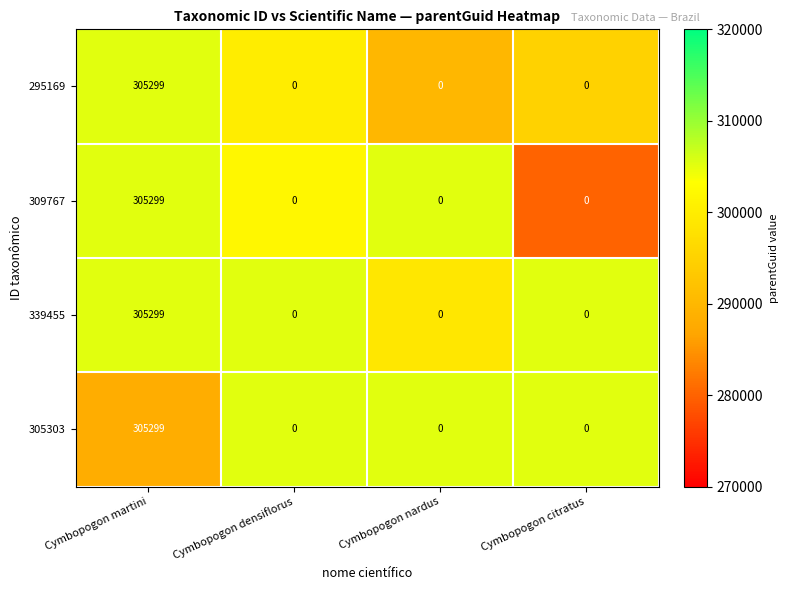

At which label does 295169 reach its peak?

Cymbopogon martini